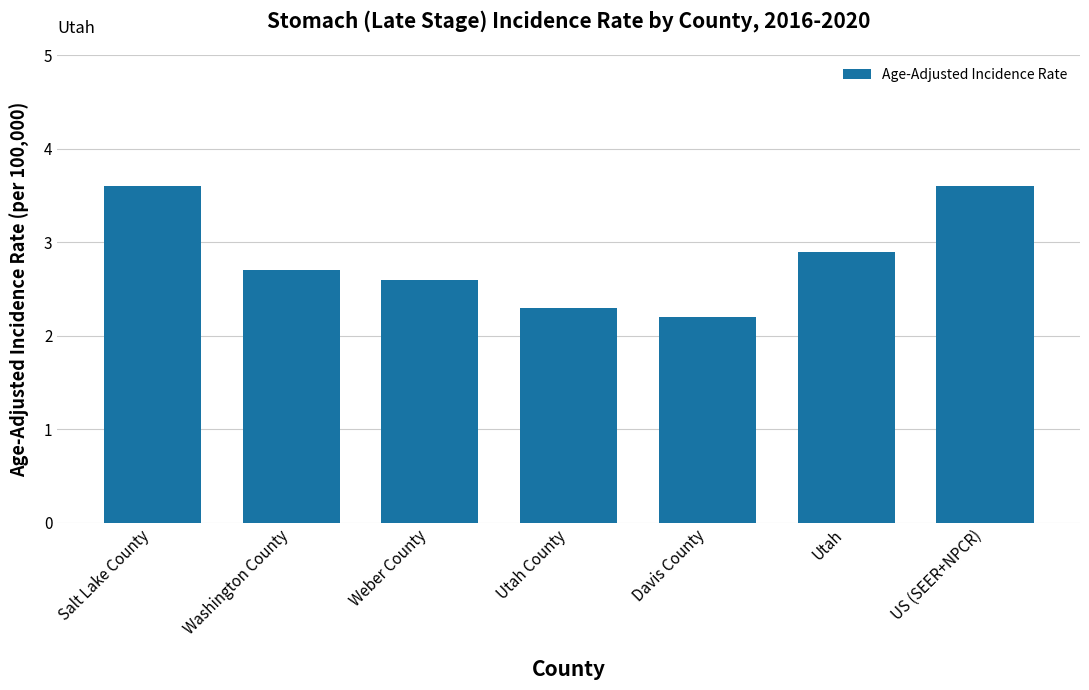

What is the value of the 5th bar from the left?

2.2